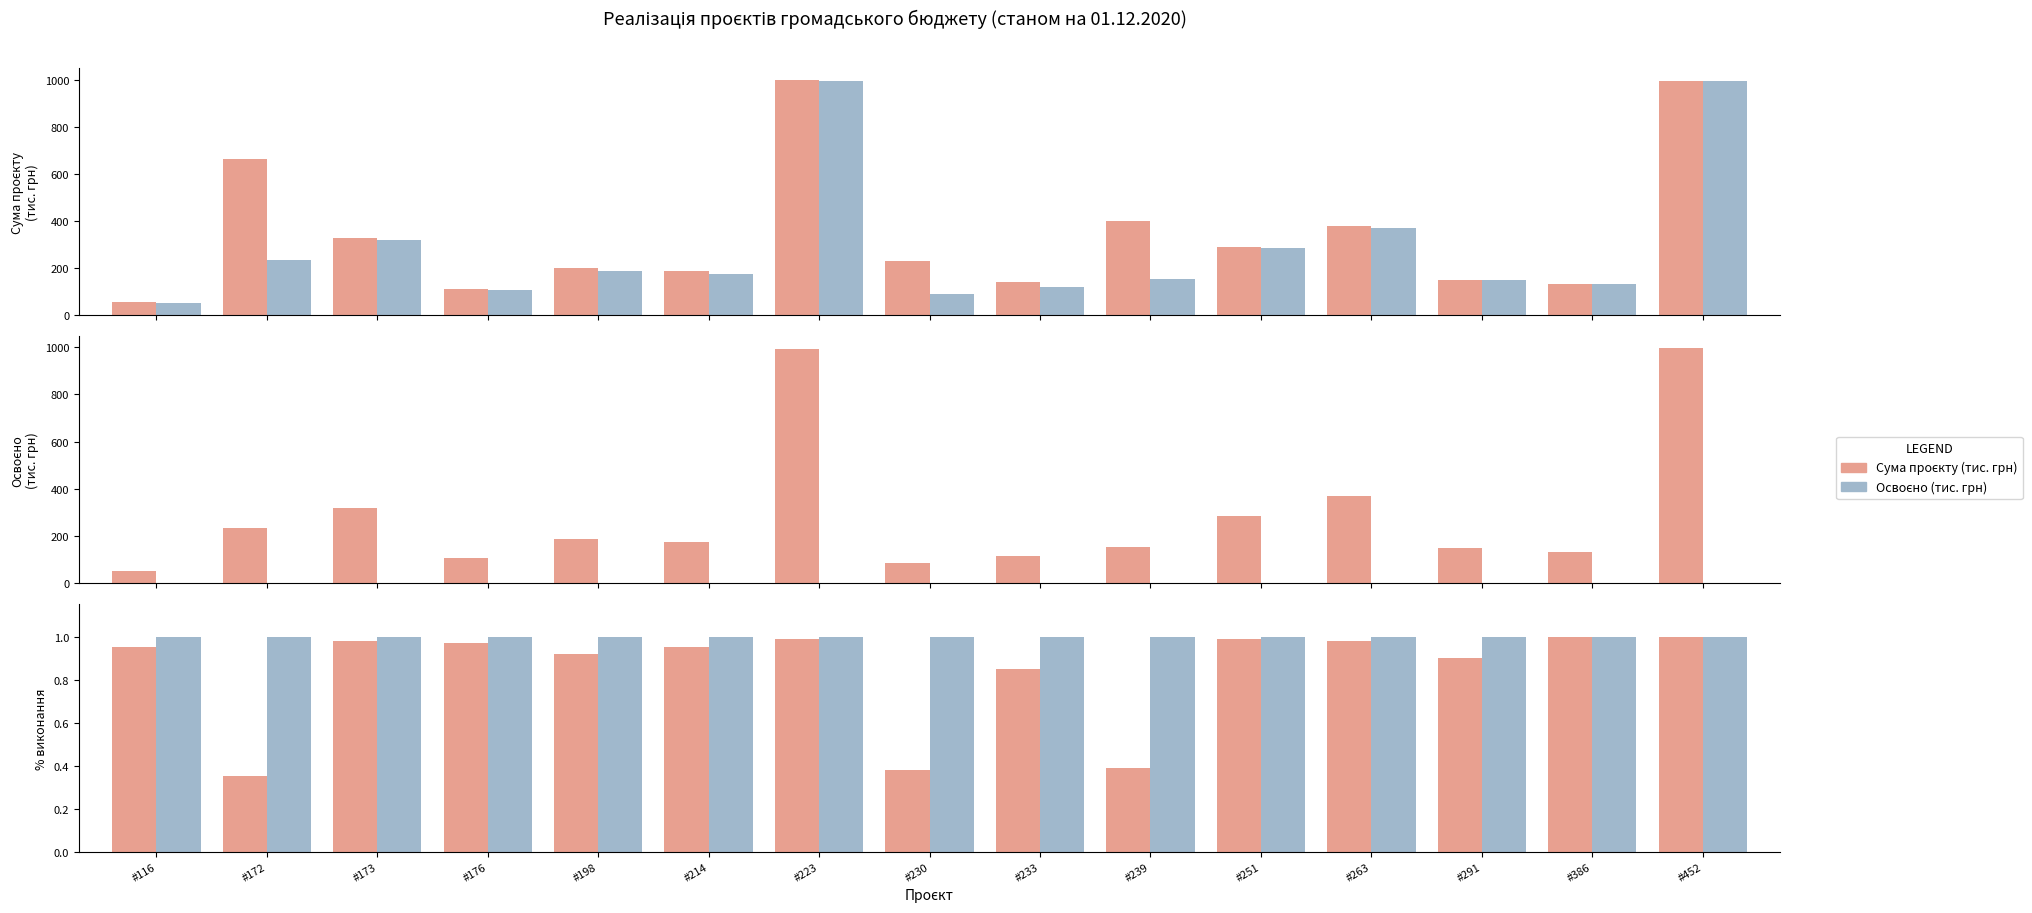

What is the minimum value shown in the chart?

0.1